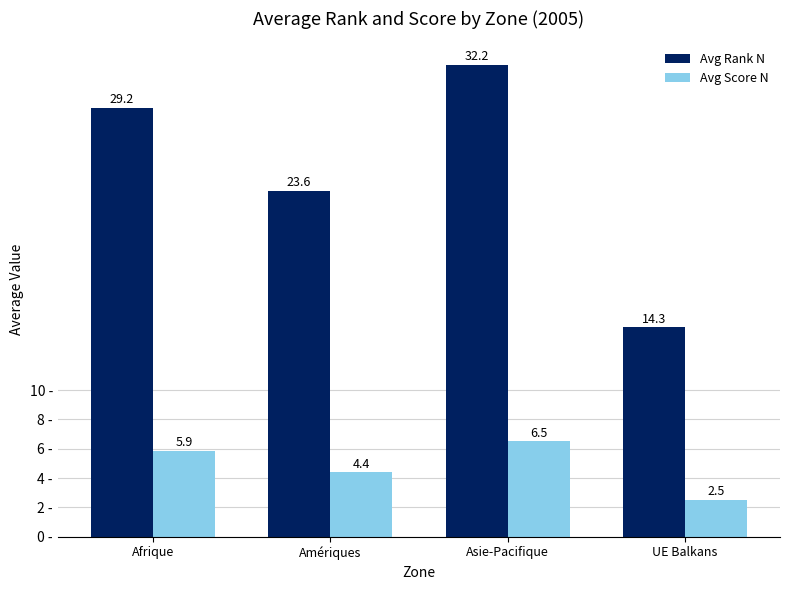

How many data points in Avg Score N are above 5?

2